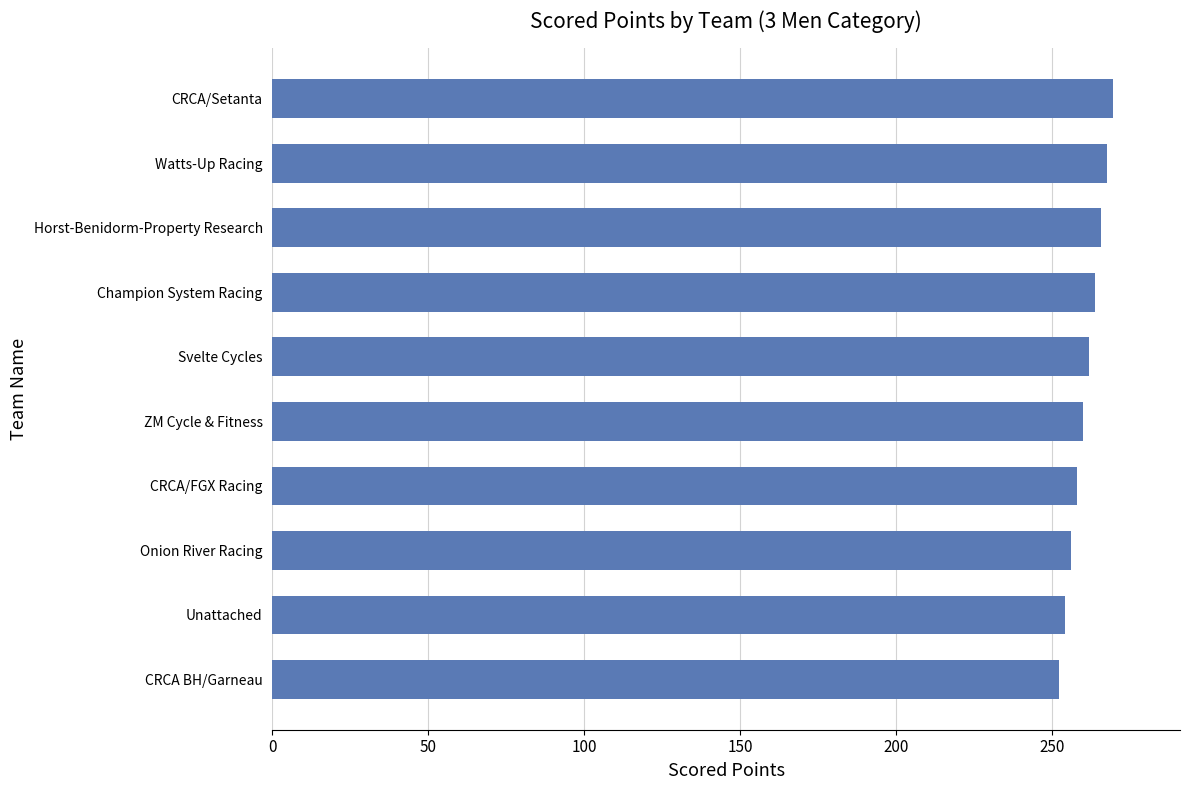

What is the sum of all values?

2606.6